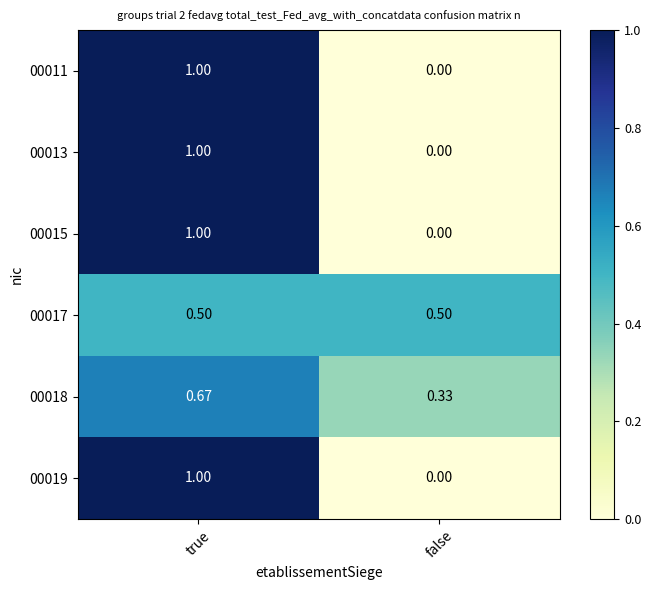

Is the value of 00019 at true greater than the value of 00011 at false?

Yes